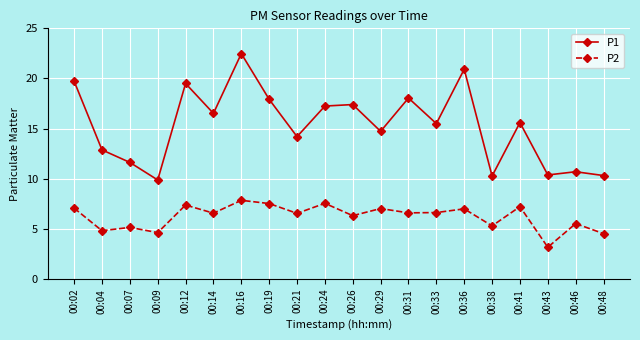

Between 00:16 and 00:24, which series saw the biggest shift?

P1